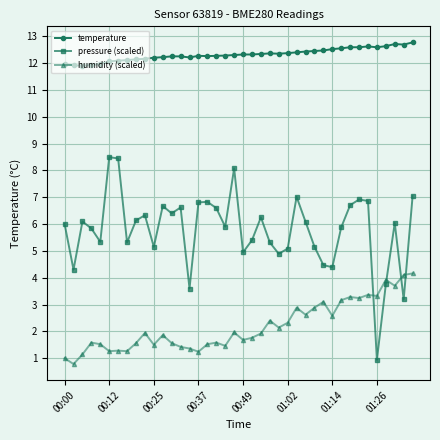

At how many categories does at least one series exceed 8?

40